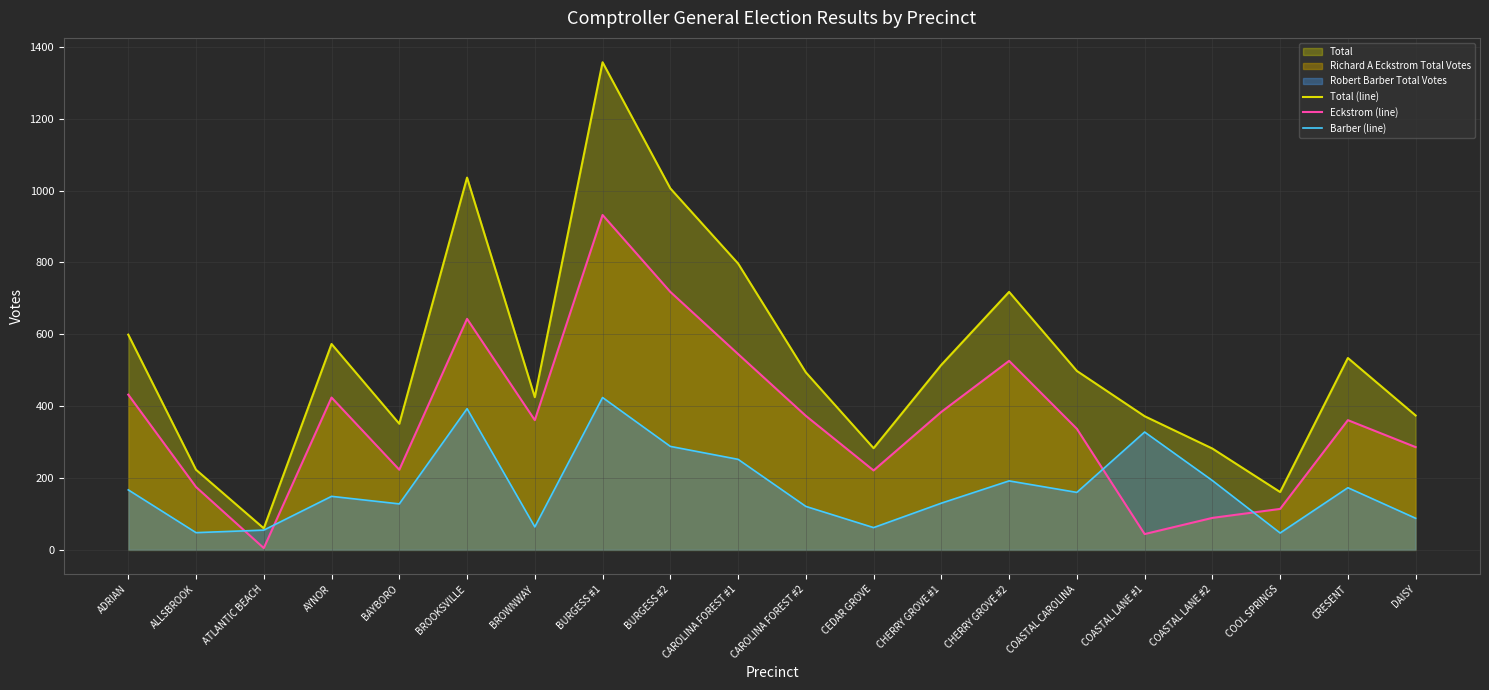

What is the sum of all Total (line) values?

10658